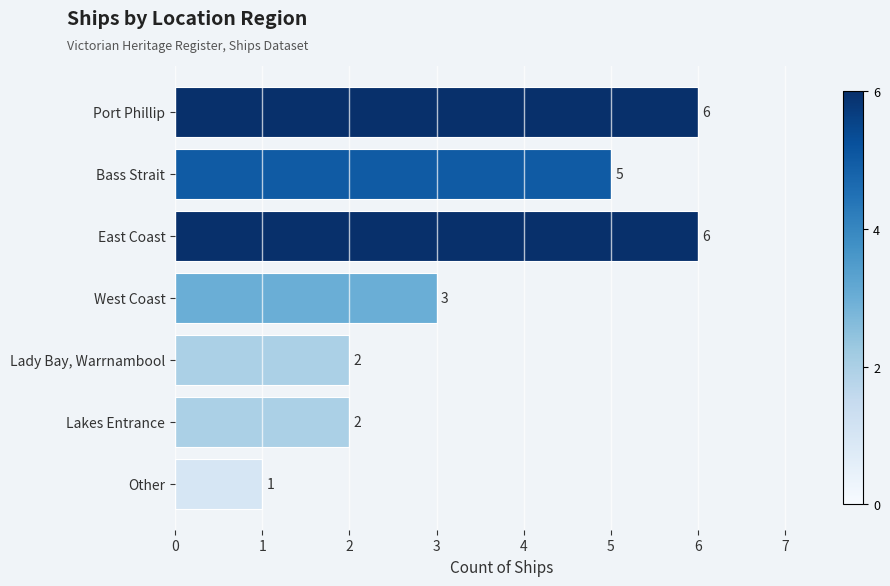

What is the average value?

4